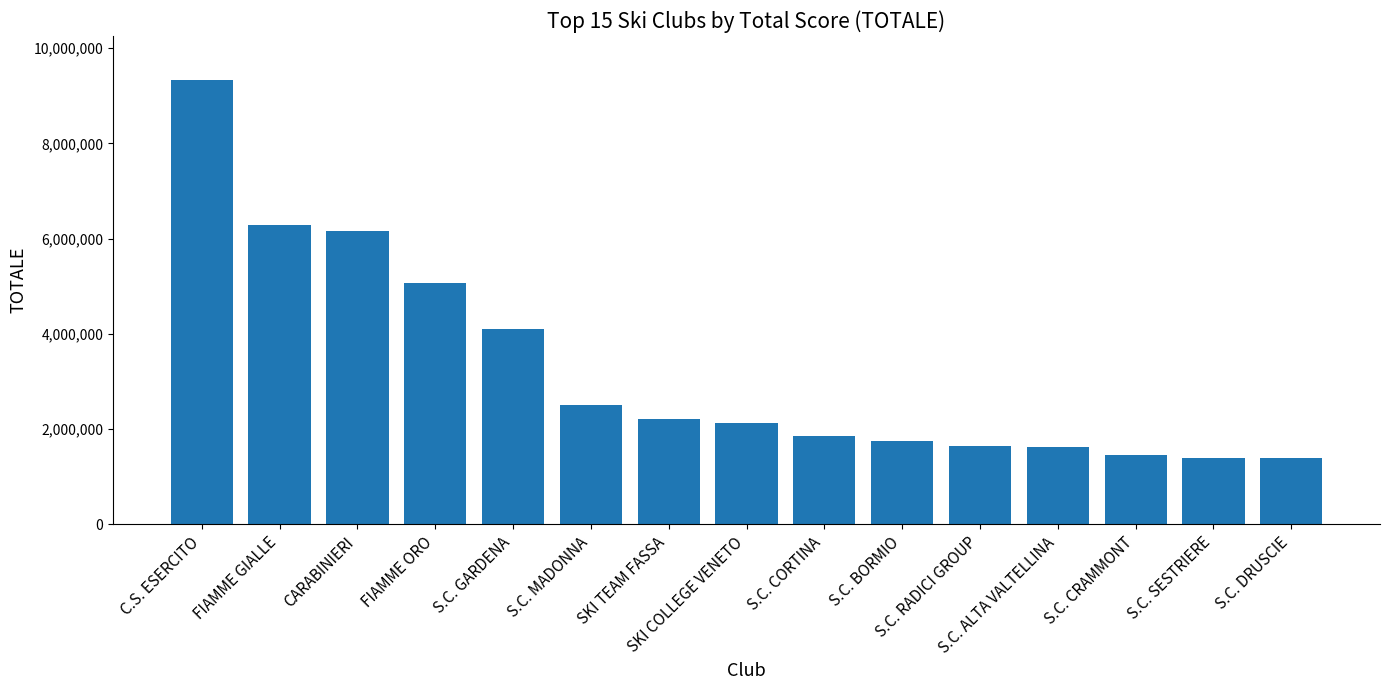

What is the difference between the maximum and minimum values?

7930293